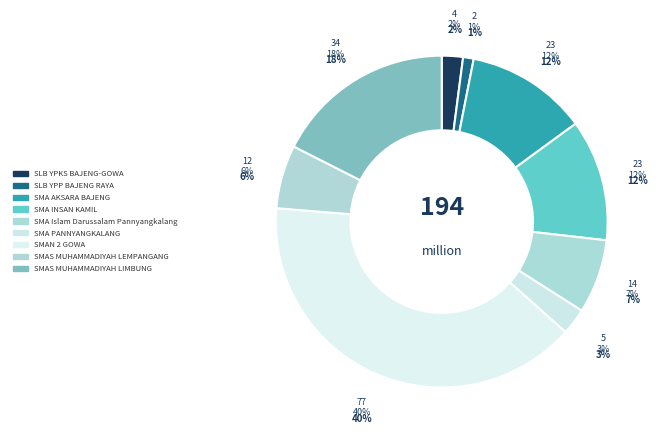

True or false: SLB YPP BAJENG RAYA accounts for 1% of the total.

True